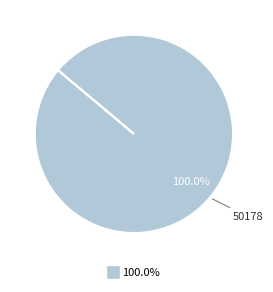

To the nearest percent, what portion does 50178 represent?

100%